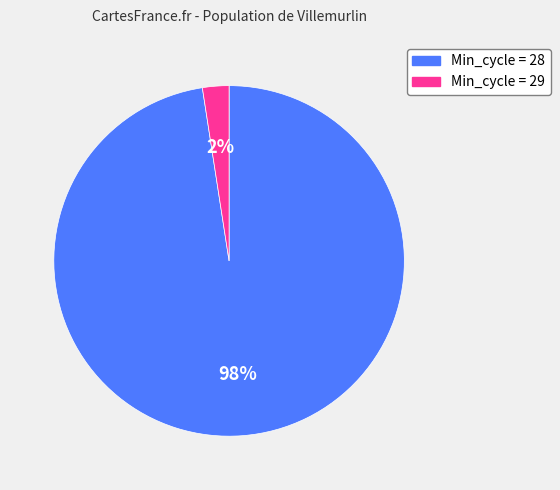

Is there a majority slice in this chart?

Yes